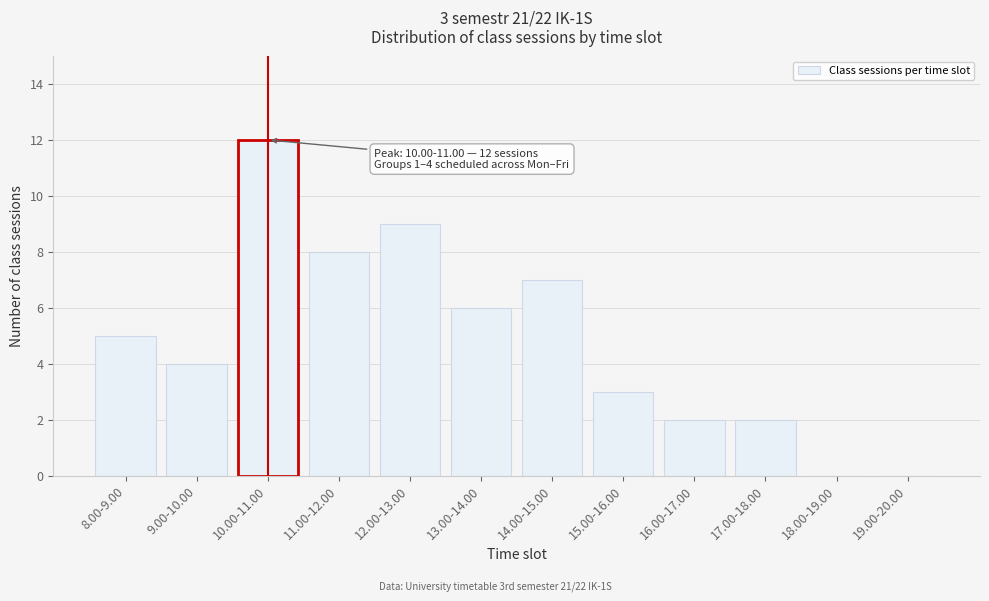

Reading left to right, what are all the values shown in this chart?

8.00-9.00=5	9.00-10.00=4	10.00-11.00=12	11.00-12.00=8	12.00-13.00=9	13.00-14.00=6	14.00-15.00=7	15.00-16.00=3	16.00-17.00=2	17.00-18.00=2	18.00-19.00=0	19.00-20.00=0